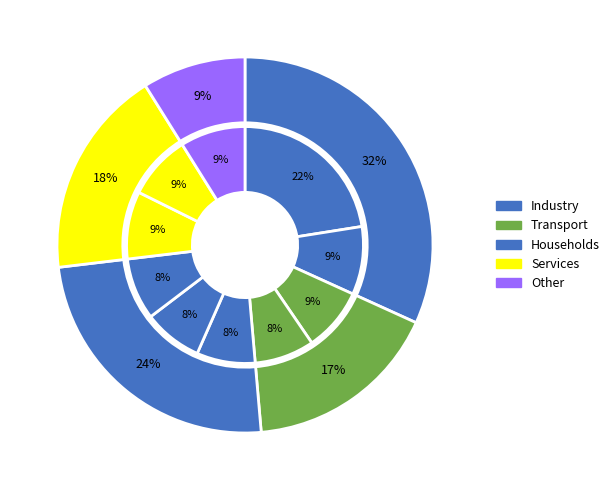

Count the number of slices in the pie.

10